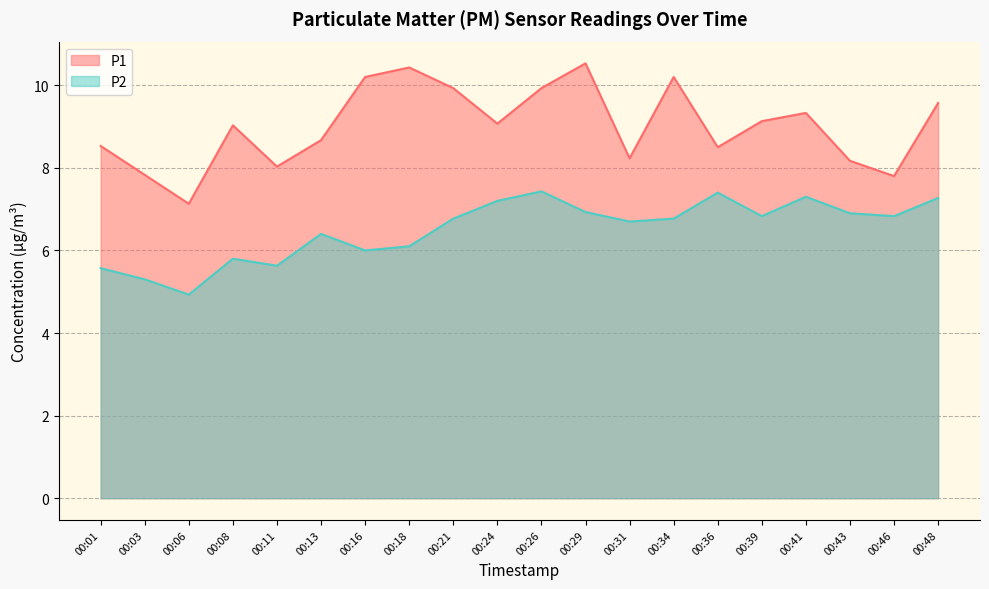

The P1 series shows 2.3 at 00:18. True or false?

False